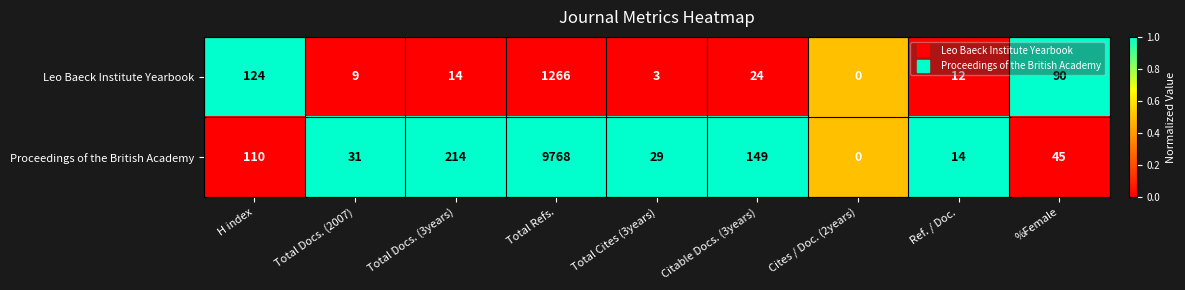

Rank the series by their maximum value, from lowest to highest.

Leo Baeck Institute Yearbook, Proceedings of the British Academy